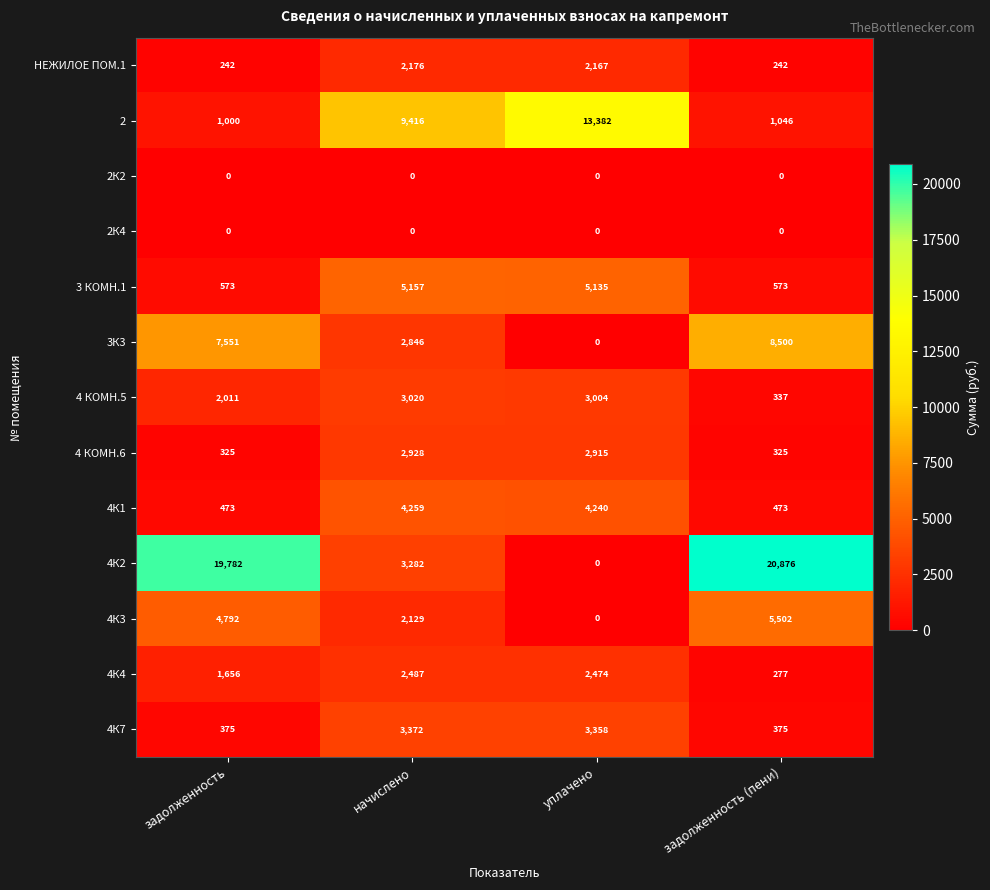

What is the lowest value of the 4К4 series?

277